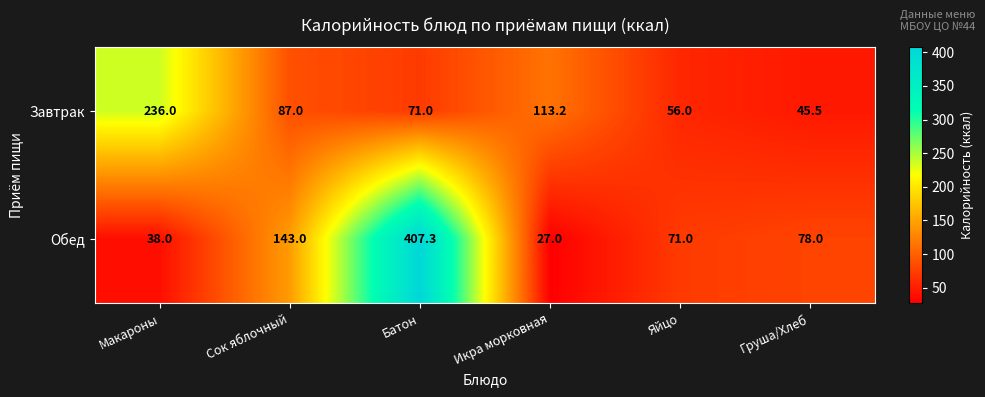

At how many categories does at least one series exceed 142?

3